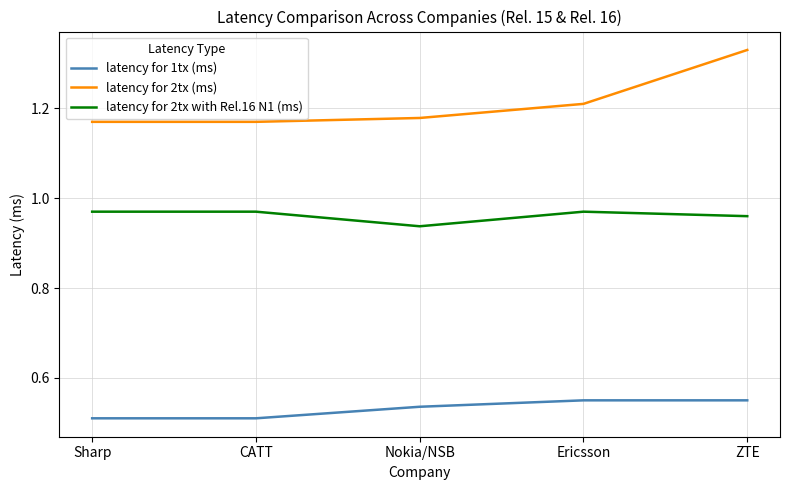

At how many categories does at least one series exceed 0?

5